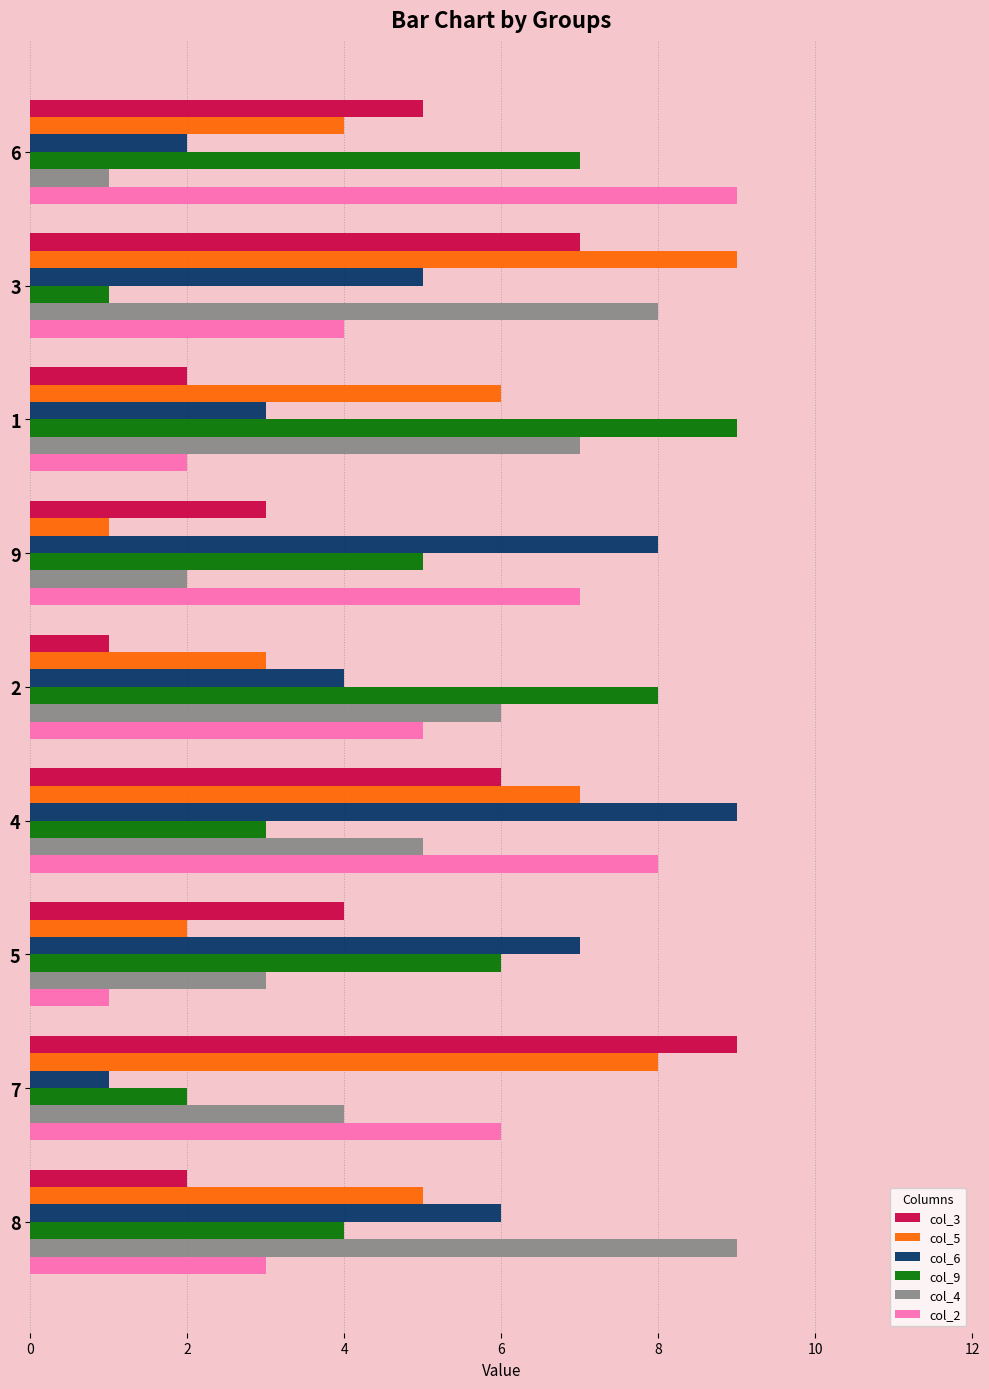

How many series are shown in this chart?

6